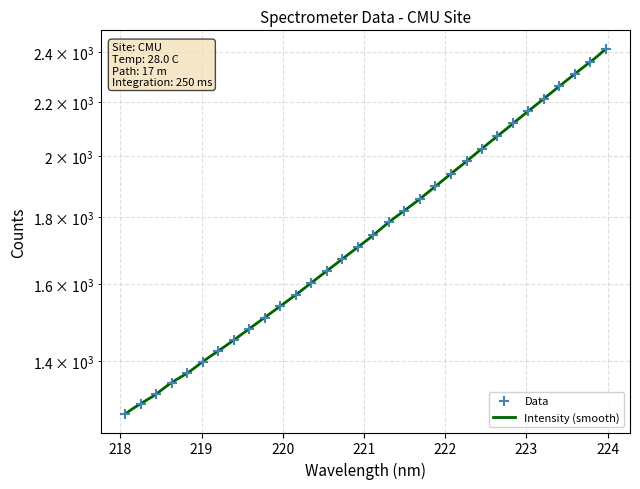

Which has a higher value, 218.0596 or 221.3083?

221.3083